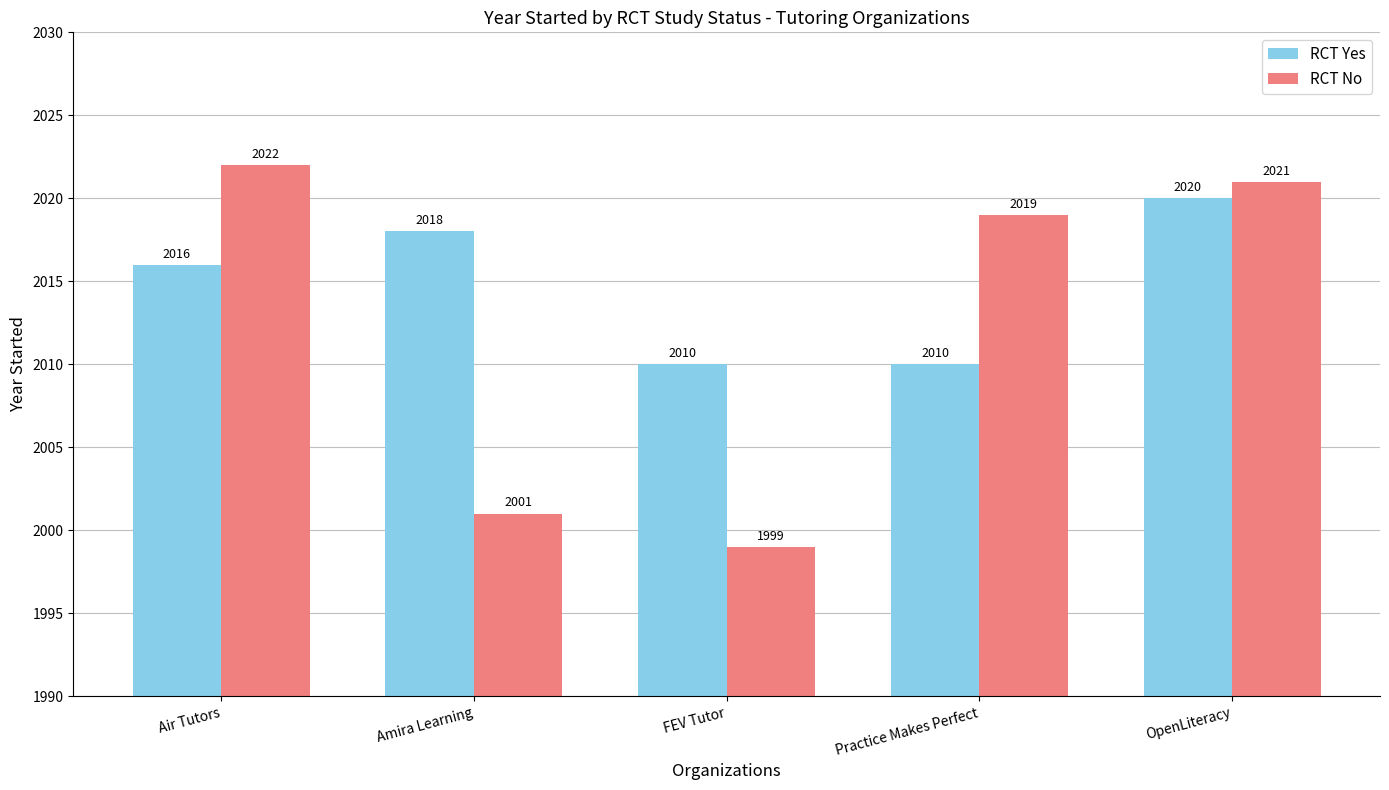

What is the maximum value for RCT Yes?

2020